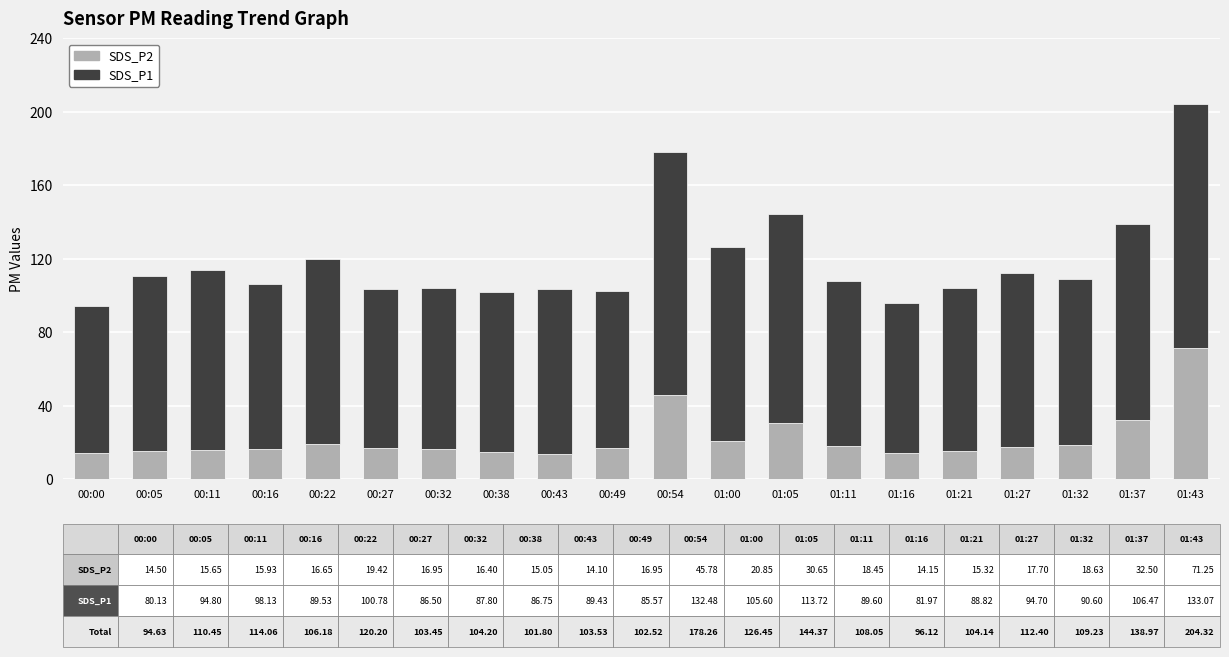

At which category is the sum across all series the highest?

01:43